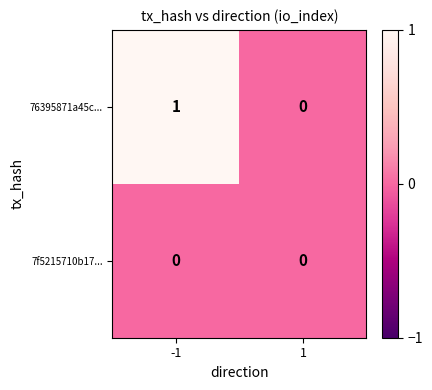

Reading left to right, extract all data points from this chart.

76395871a45c...: 1	0
7f5215710b17...: 0	0